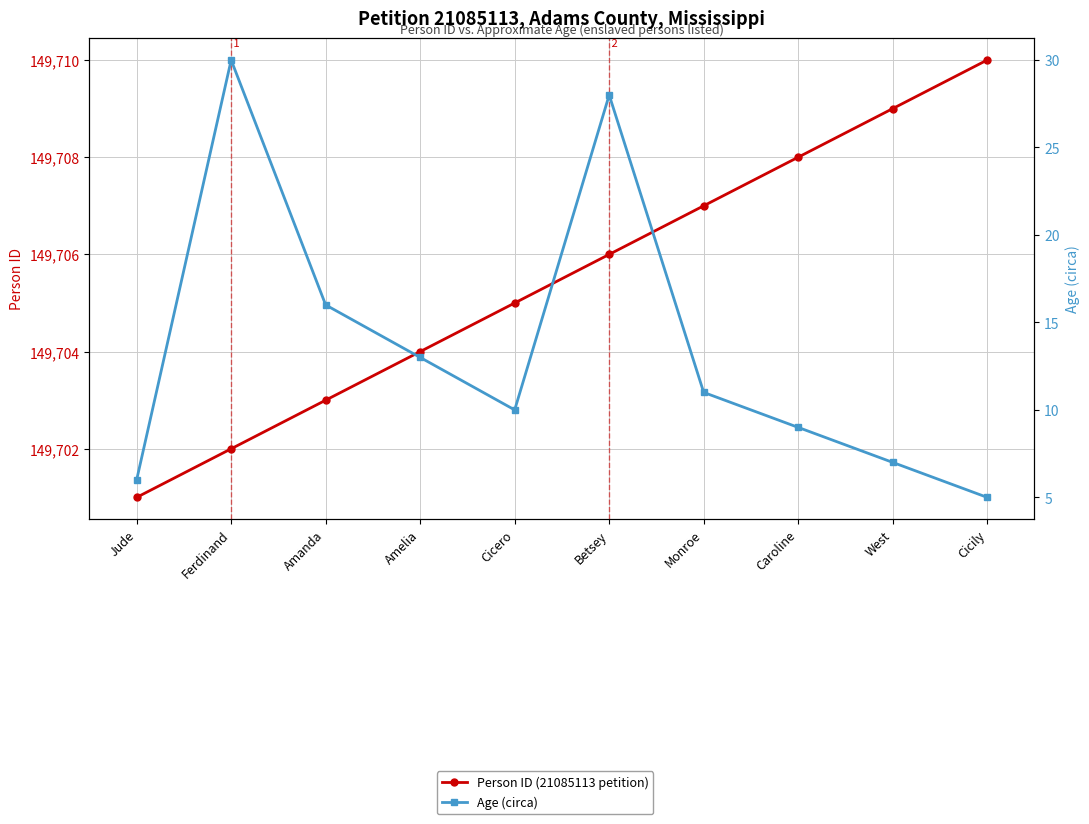

Which has a higher value, West or Caroline?

West